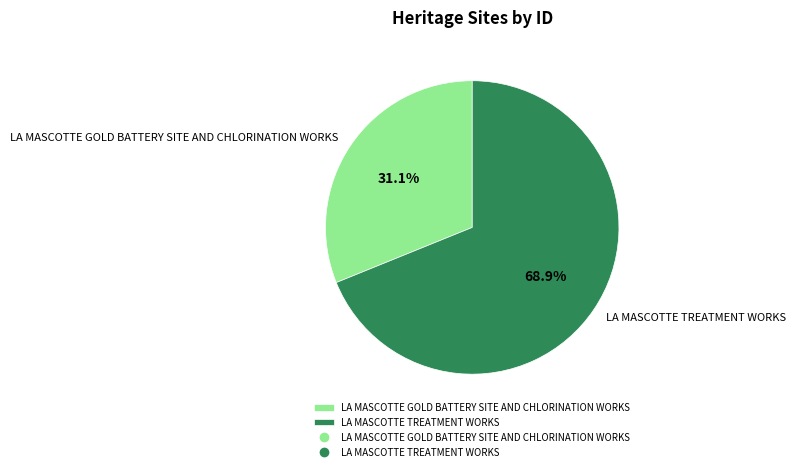

Combined, do LA MASCOTTE GOLD BATTERY SITE AND CHLORINATION WORKS and LA MASCOTTE TREATMENT WORKS account for over 50%?

Yes